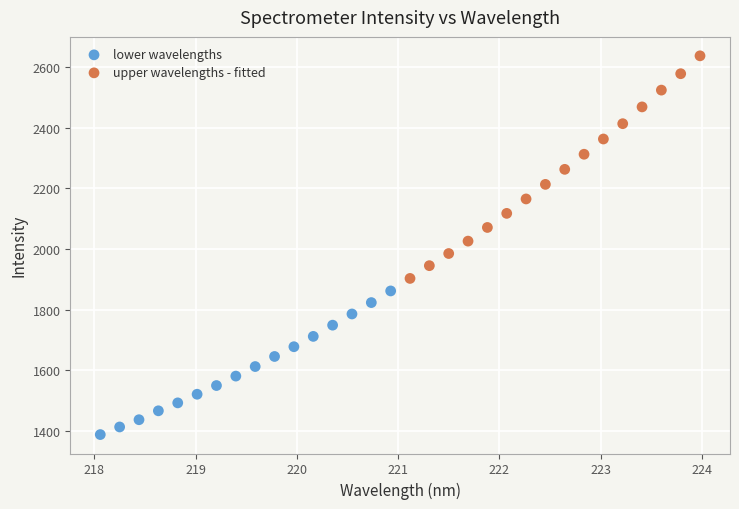

Which series reaches the minimum Y coordinate?

lower wavelengths